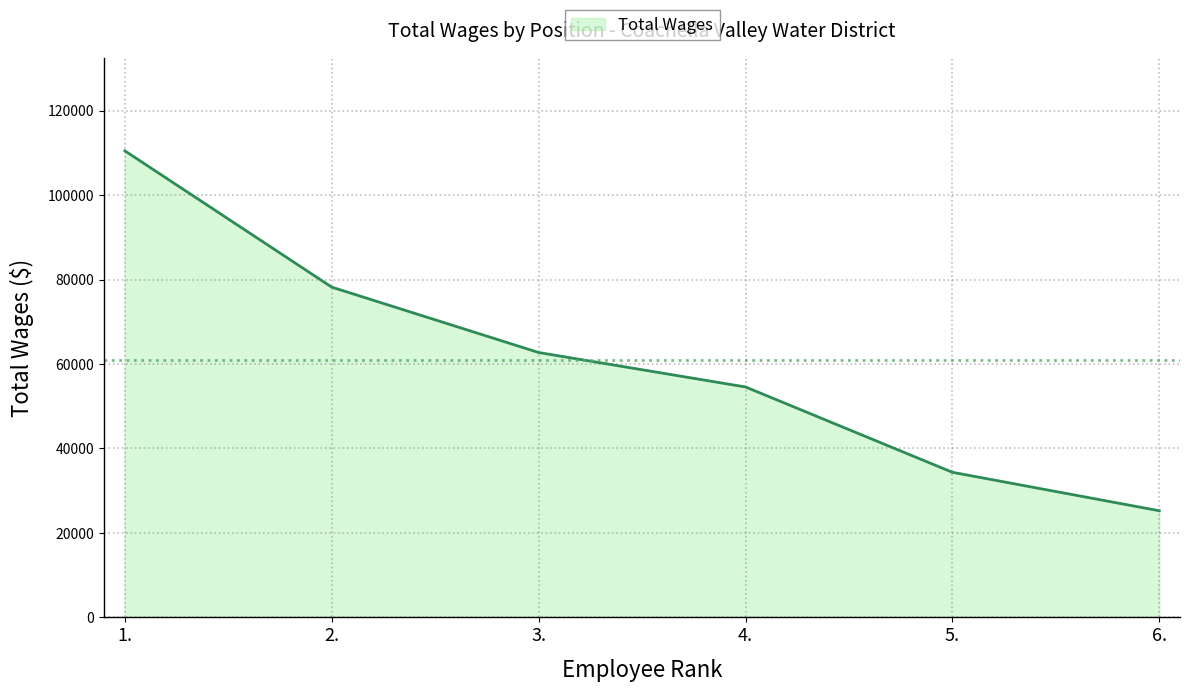

What is the change in value from 3. to 5.?

-28370